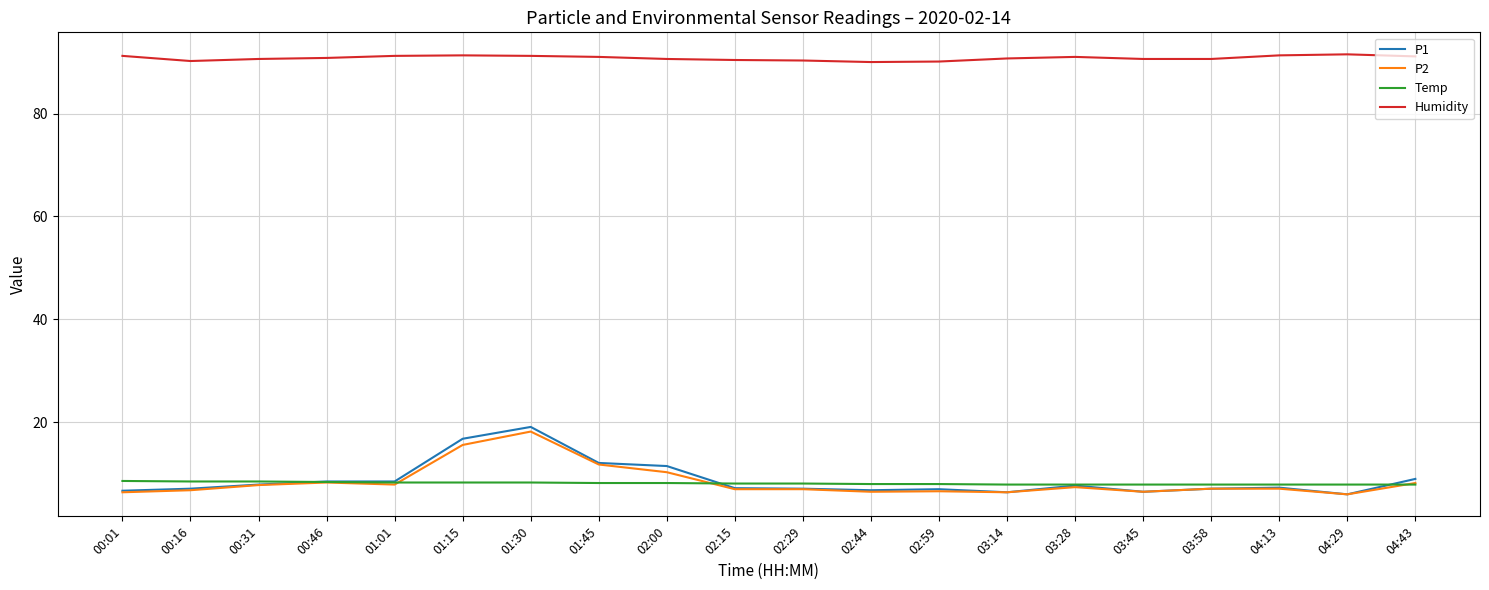

Is it true that Humidity equals 161.7 at 04:43?

False